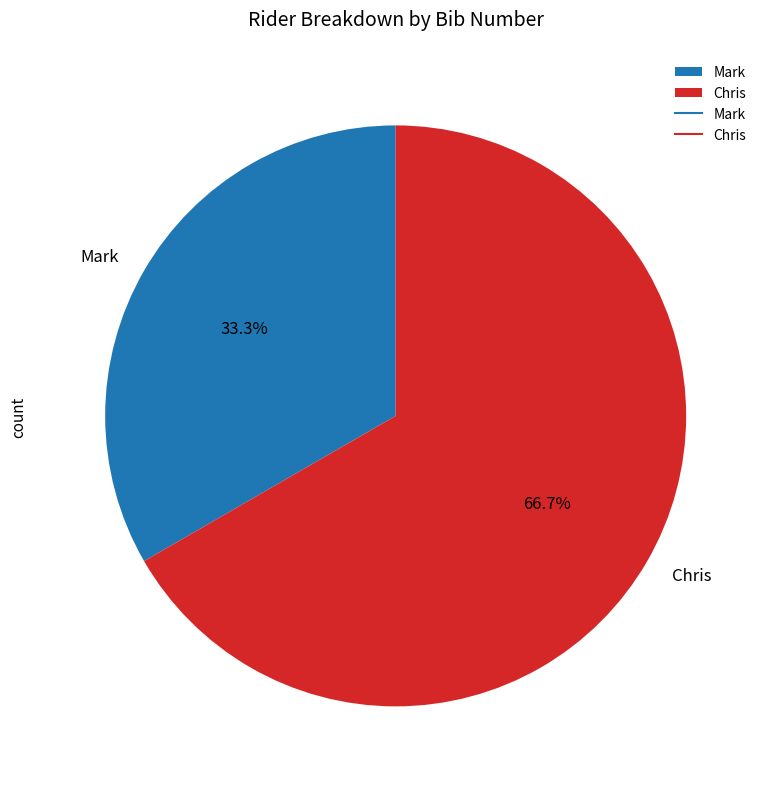

True or false: Chris accounts for 75% of the total.

False